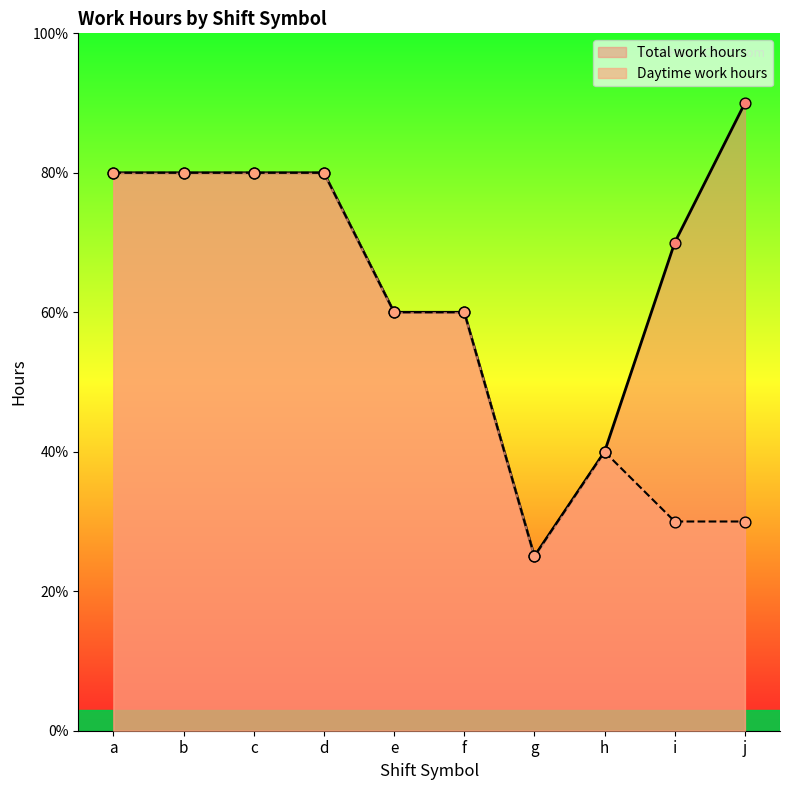

Which series reaches the minimum Y coordinate?

Daytime work hours